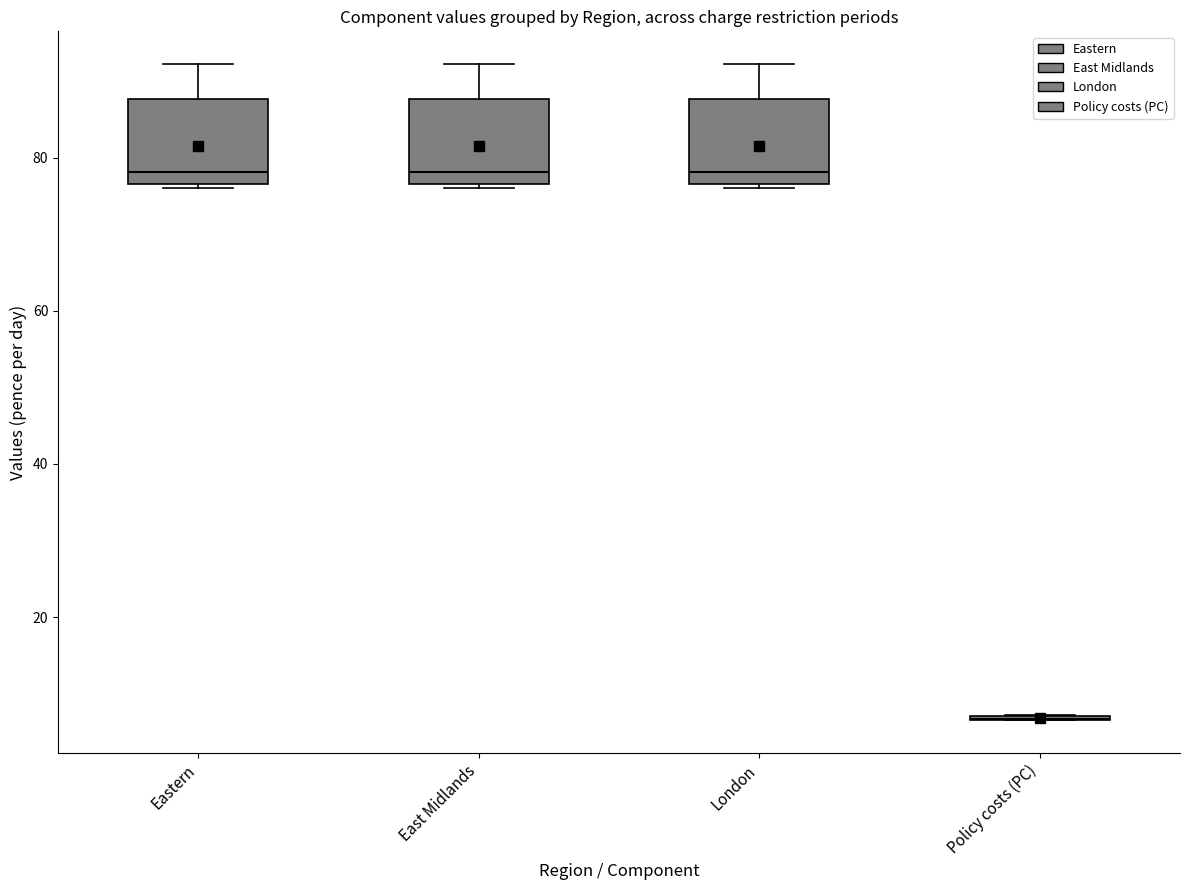

Where is the upper edge of the box for London on the y-axis? The values are not printed on the chart, so give them approximately, as read against the axis.

88